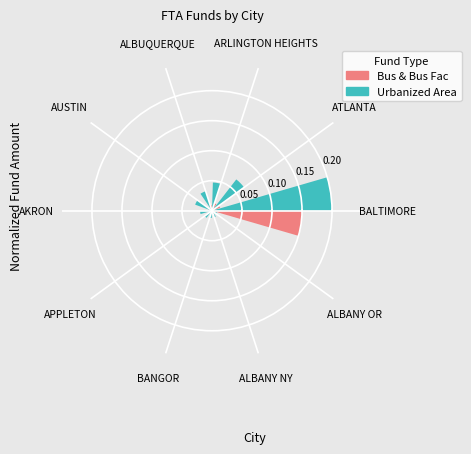

True or false: ALBUQUERQUE accounts for 22% of the total.

False